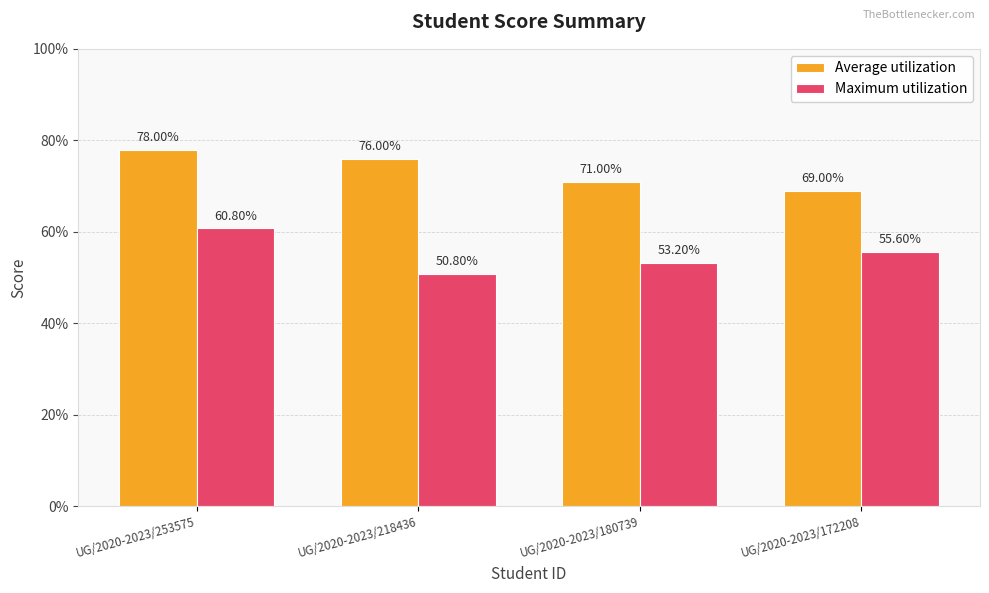

At which category is the sum across all series the highest?

UG/2020-2023/253575